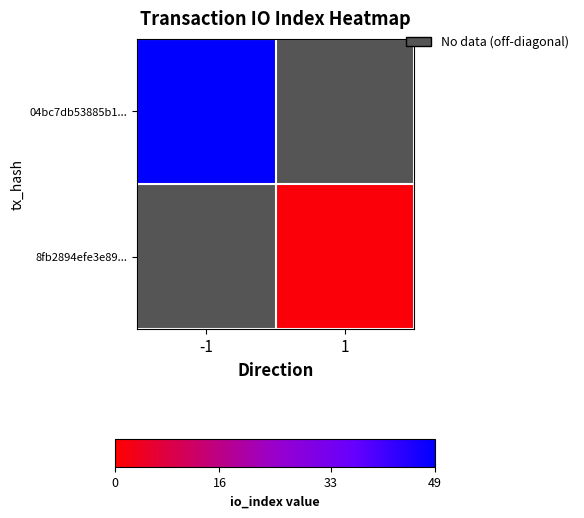

Reading right to left, extract all data points from this chart.

04bc7db53885b1...: 1=0	-1=49
8fb2894efe3e89...: 1=1	-1=0